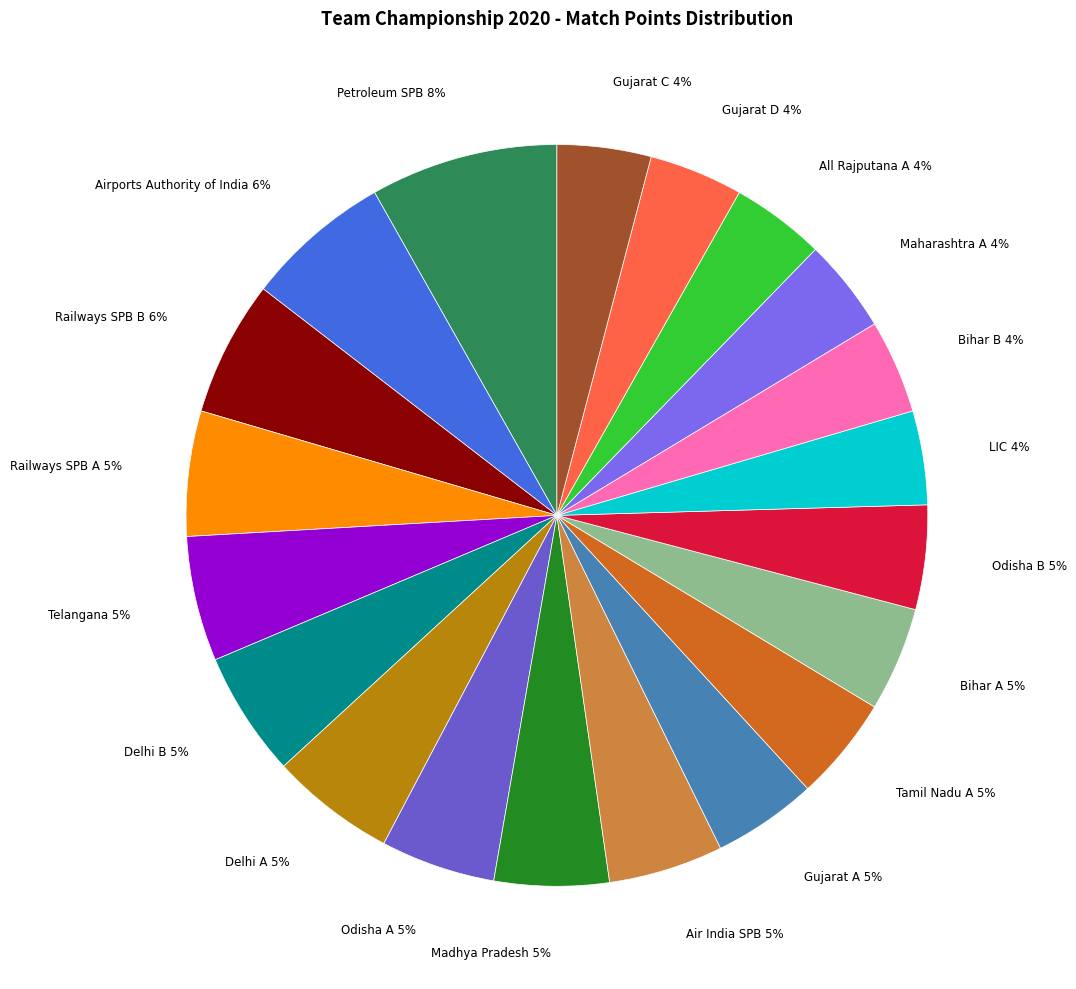

True or false: Bihar B accounts for 4% of the total.

True